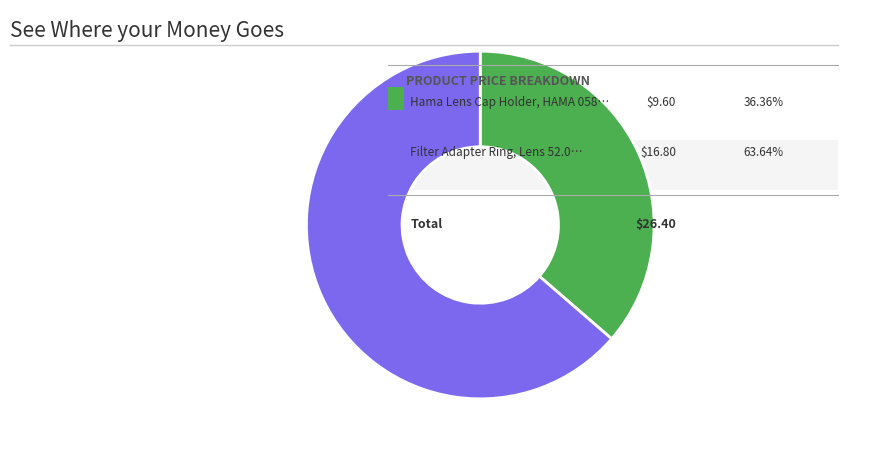

Does any single category account for the majority?

Yes